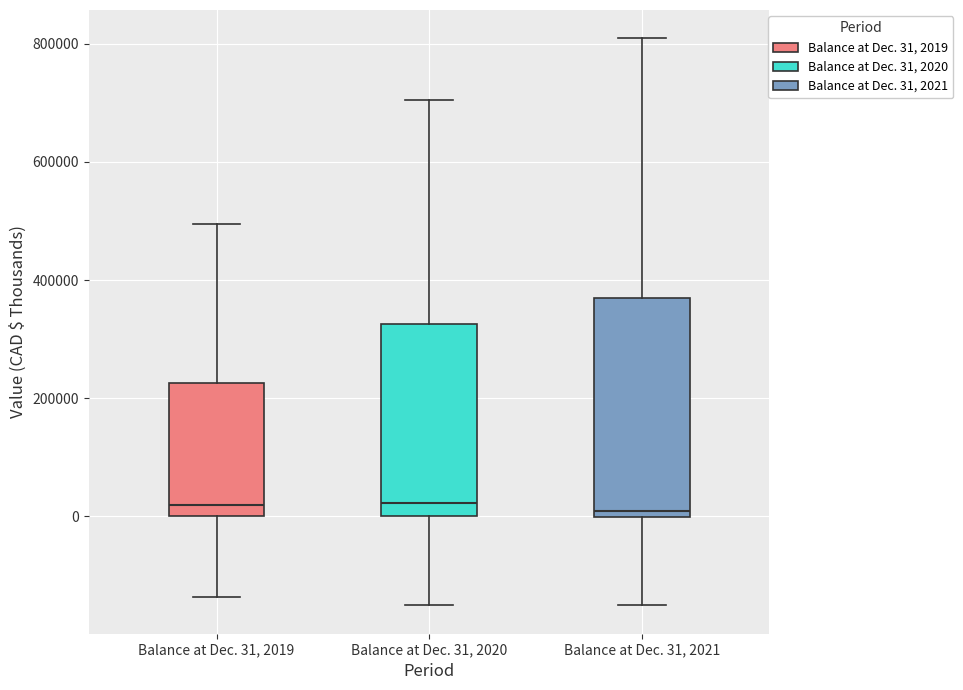

Comparing the boxes themselves (not the whiskers), which one is the tallest?

Balance at Dec. 31, 2021